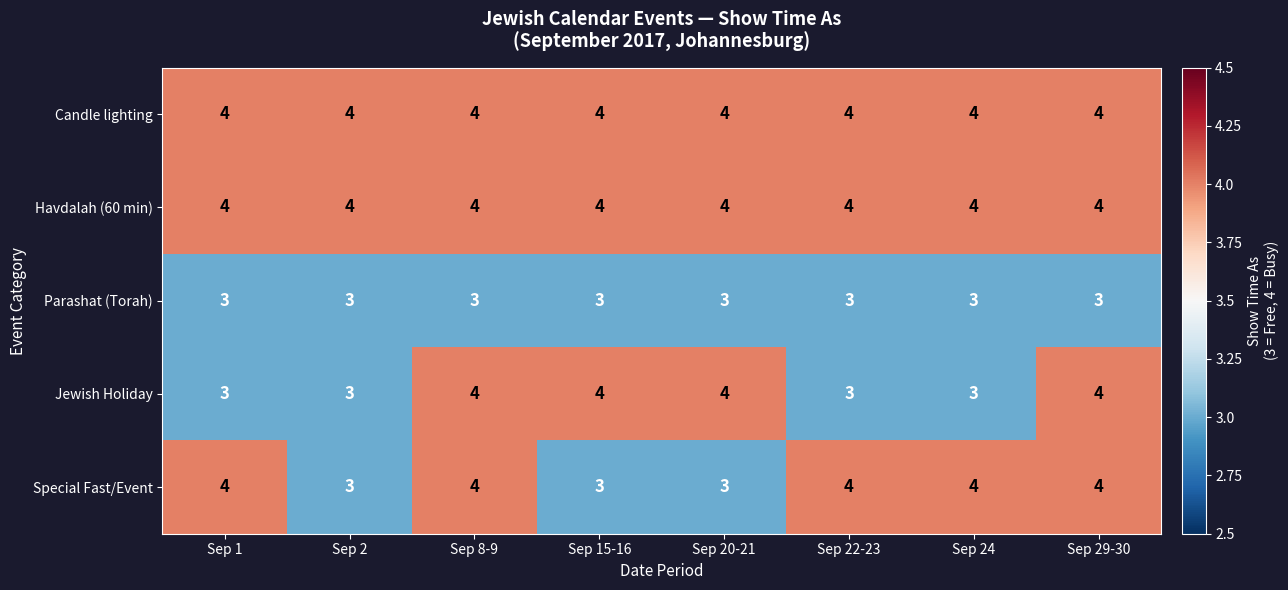

What is the smallest value displayed?

3